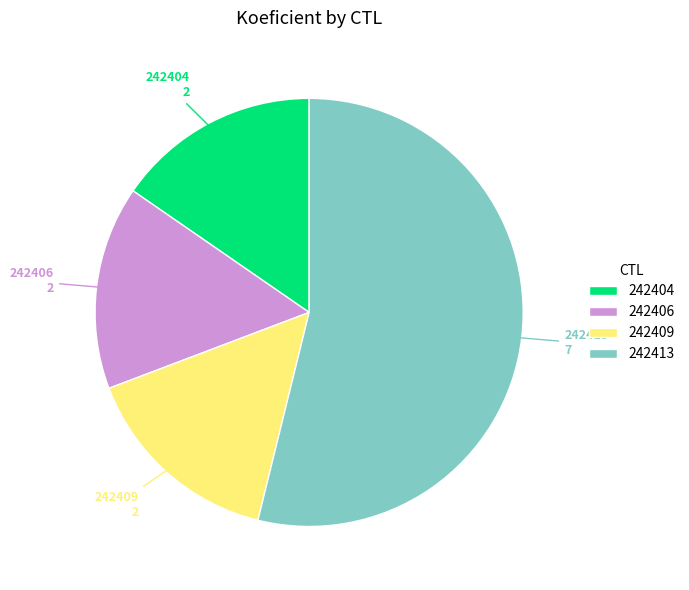

Approximately how many times larger is the value at 242409 compared to 242406?

1.0